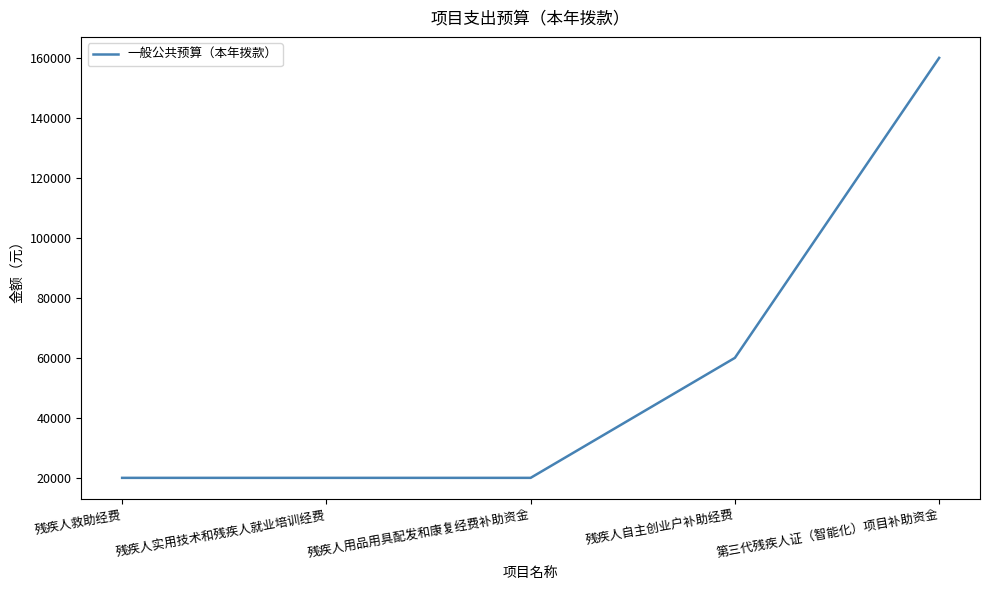

What is the difference between the values at 残疾人自主创业户补助经费 and 残疾人救助经费?

40000